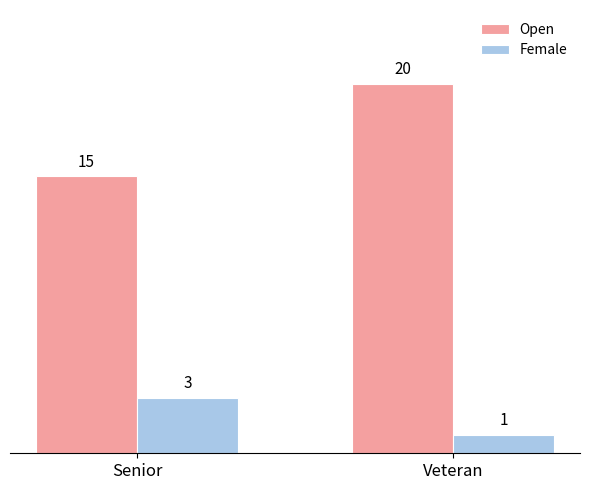

What is the label of the 1st bar from the right?

Veteran